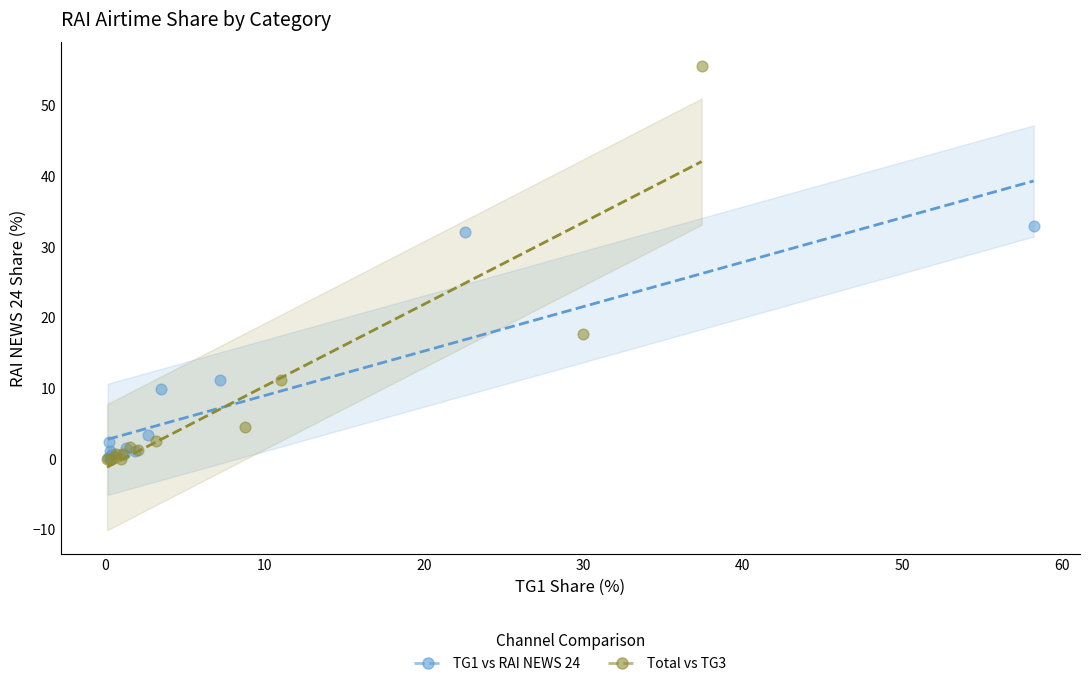

Which series contains the highest Y value?

Total vs TG3